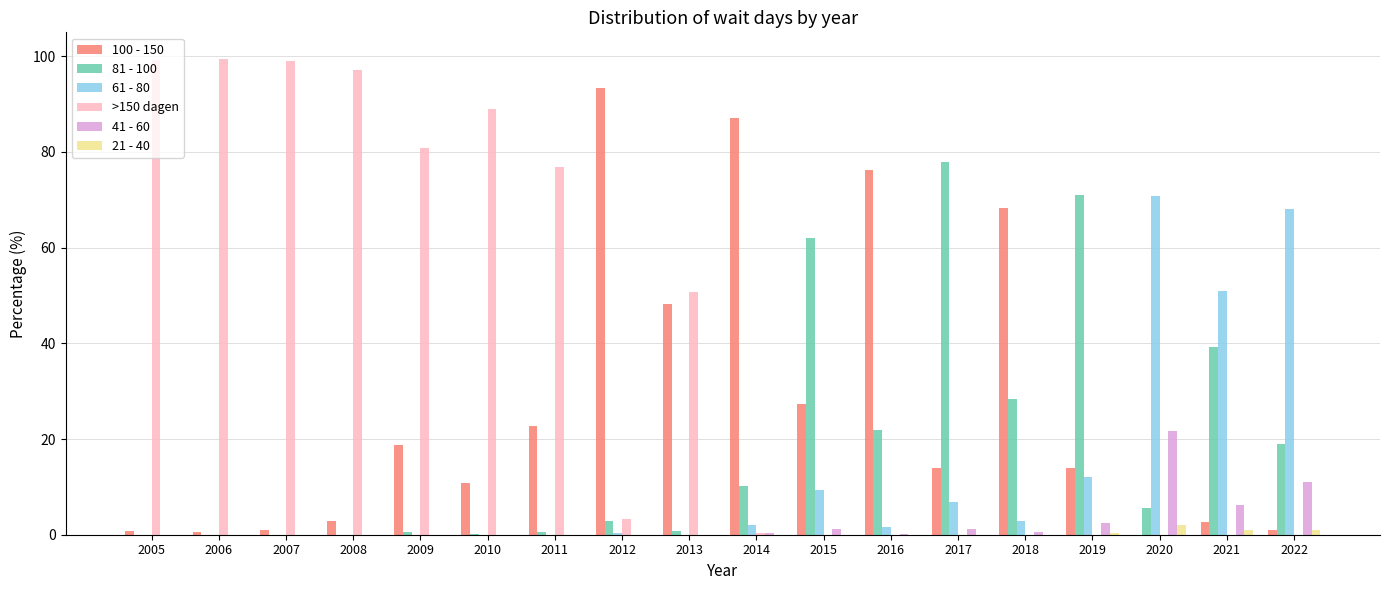

What is the total value across all series at 2015?

100.0